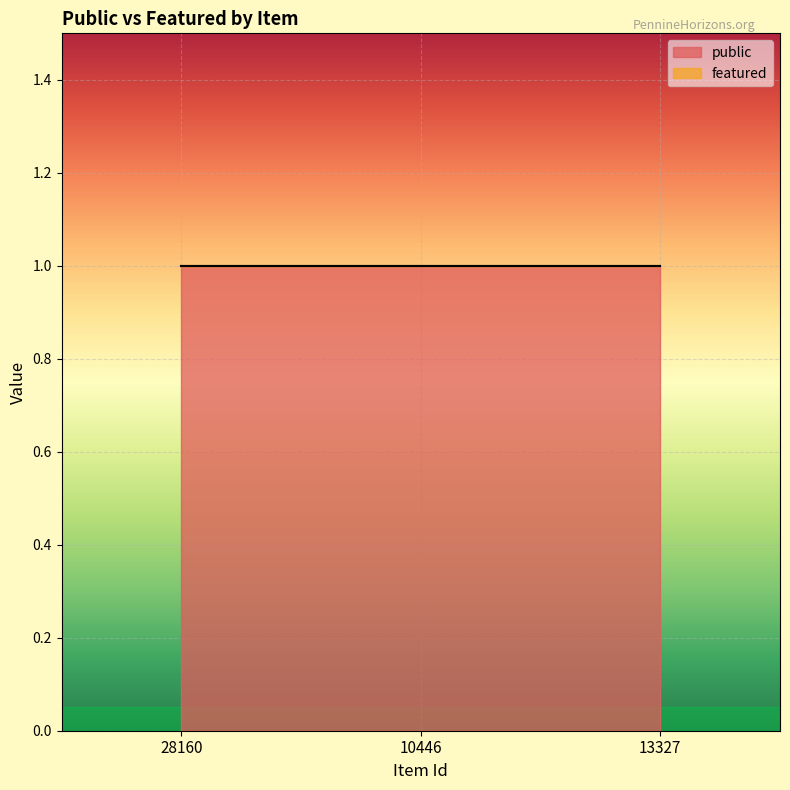

At which category is the sum across all series the highest?

28160